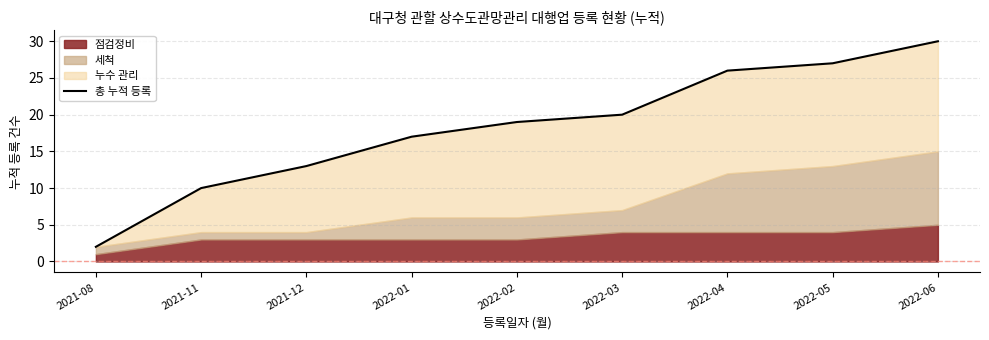

Rank the categories by value from lowest to highest.

2021-08, 2021-11, 2021-12, 2022-01, 2022-02, 2022-03, 2022-04, 2022-05, 2022-06